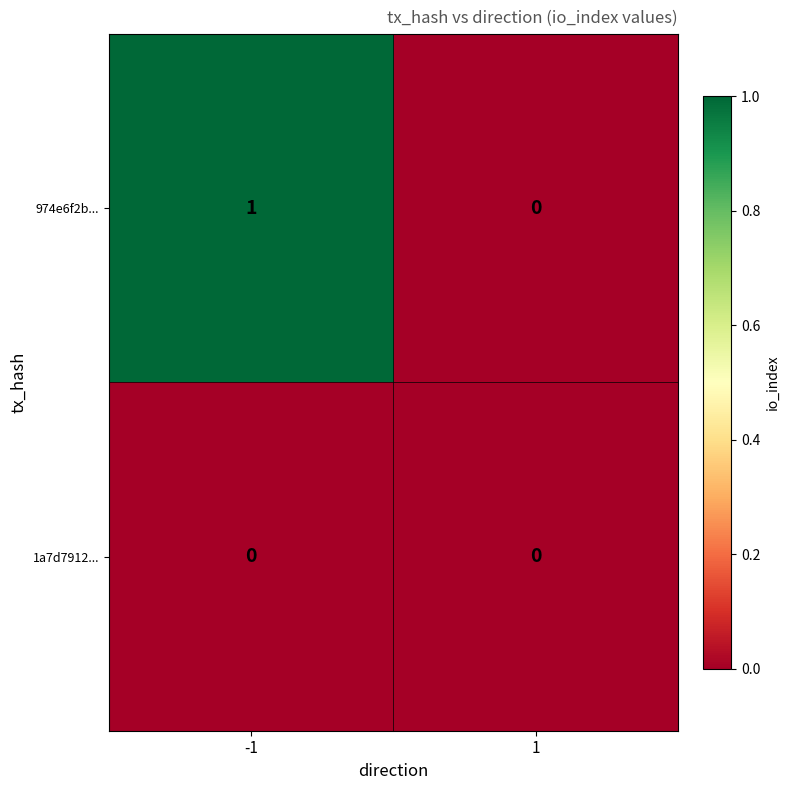

Which series has the largest total across all categories?

974e6f2b...